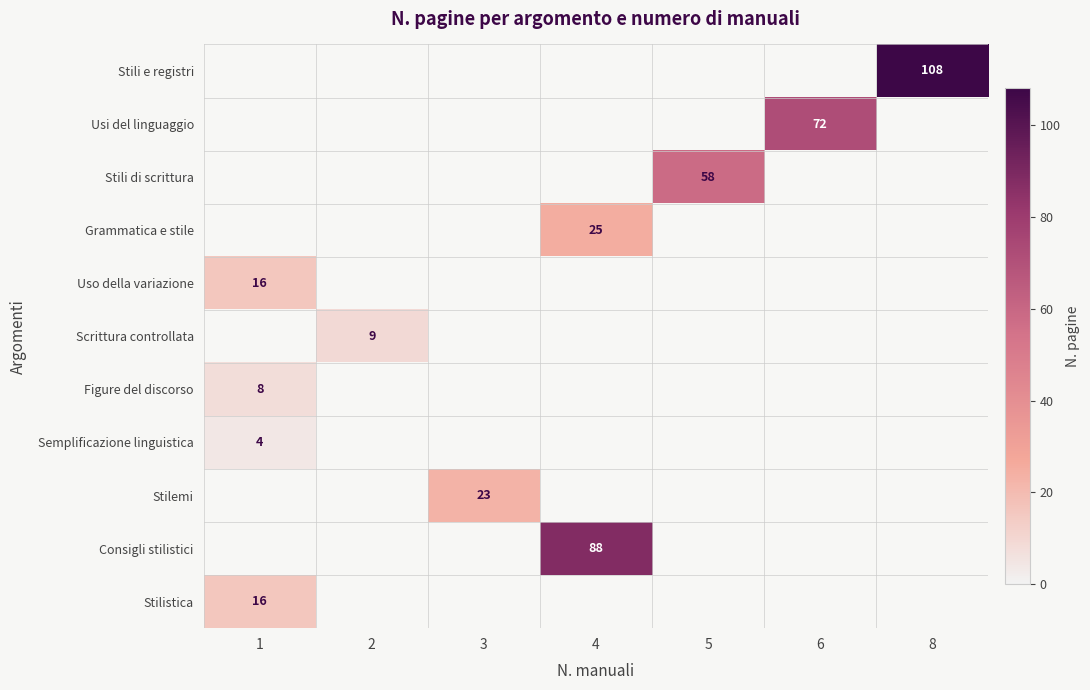

What is the minimum value shown in the chart?

4.0